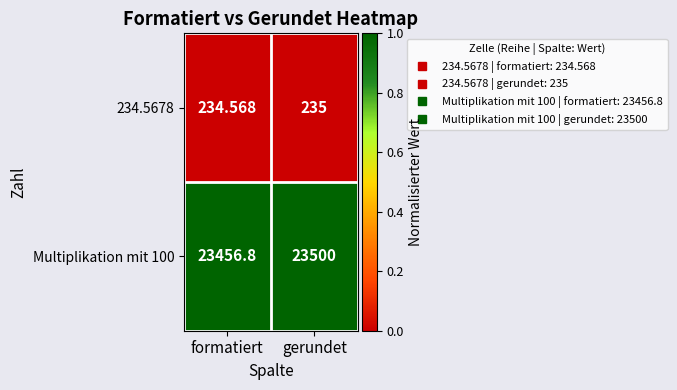

At which label does 234.5678 reach its peak?

gerundet